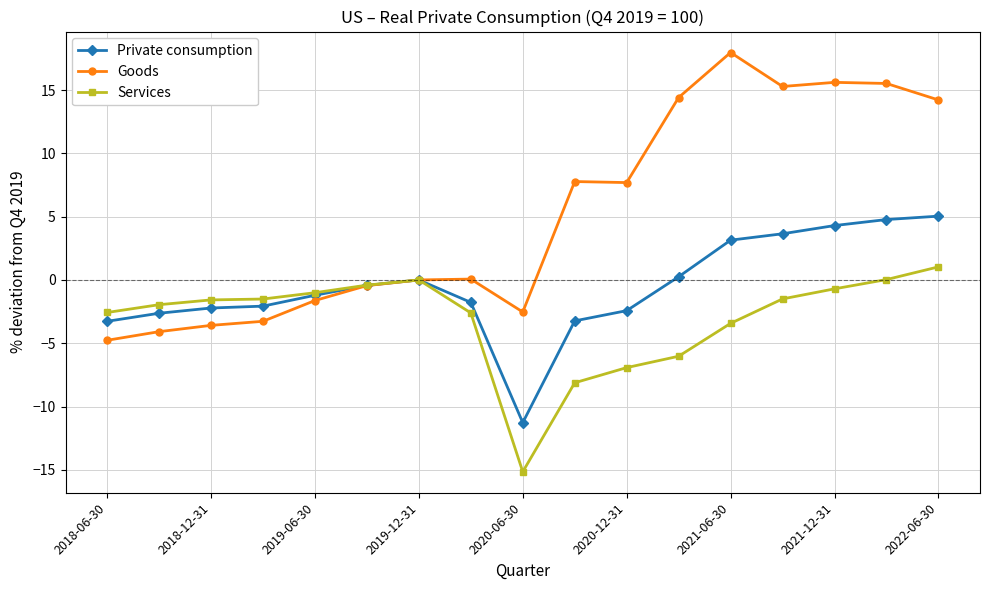

What is the value of the Goods point at the 15th from the left?

15.6